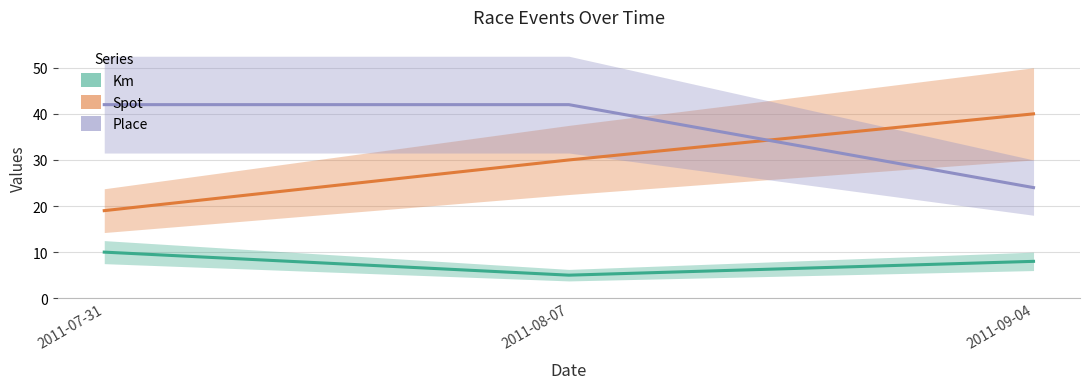

What is the sum of all Spot values?

89